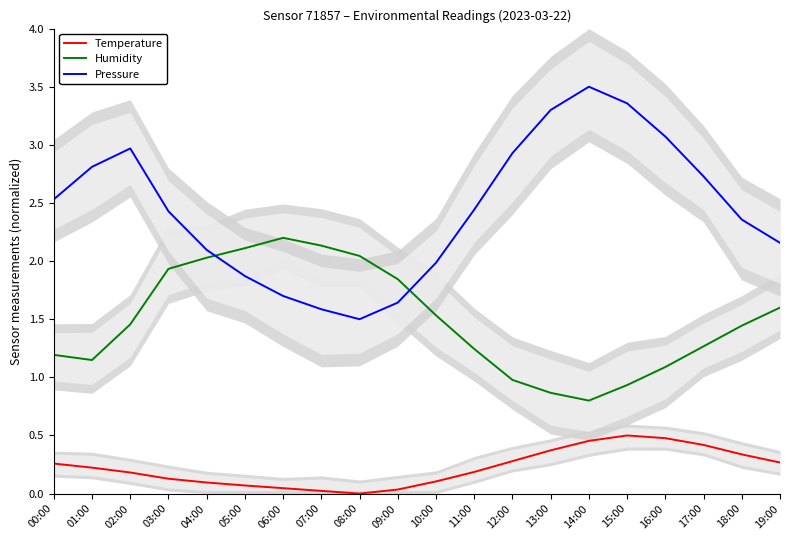

What is the difference between the Humidity values at 02:00 and 06:00?

0.7